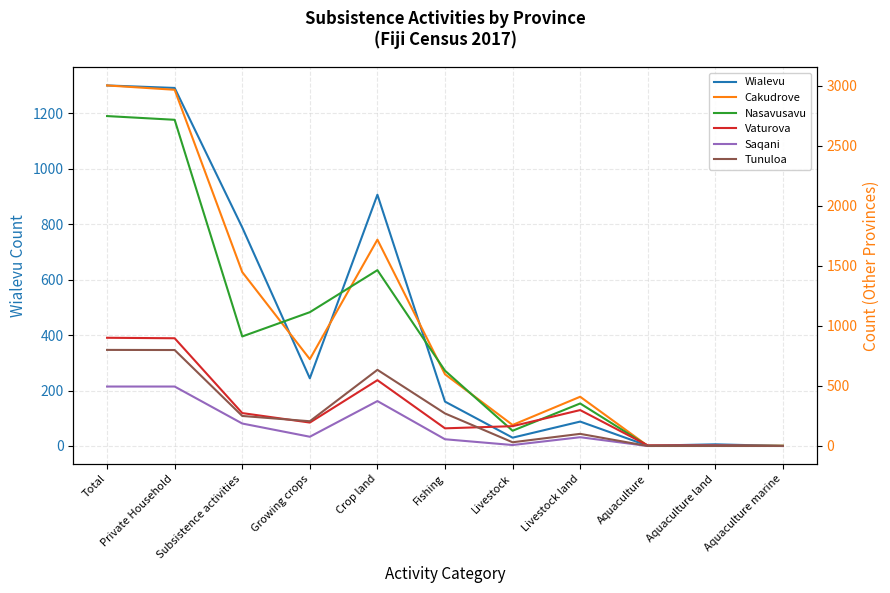

What is the label of the 5th point from the right?

Livestock